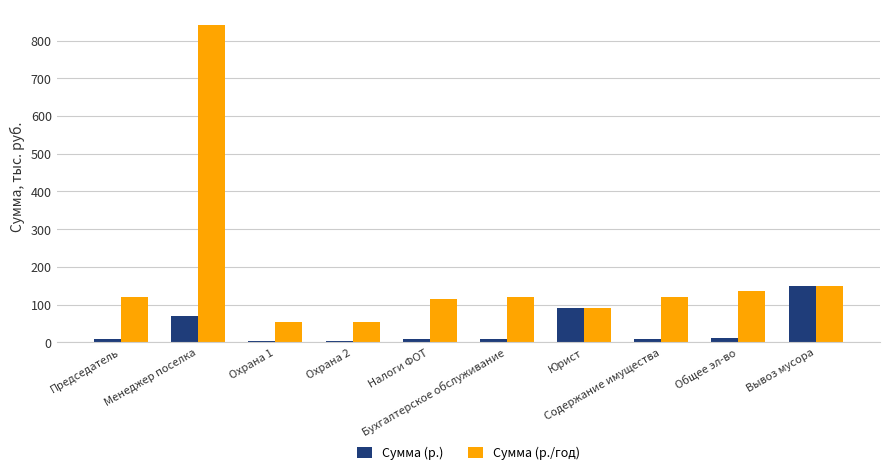

What position from the right is Менеджер поселка?

9